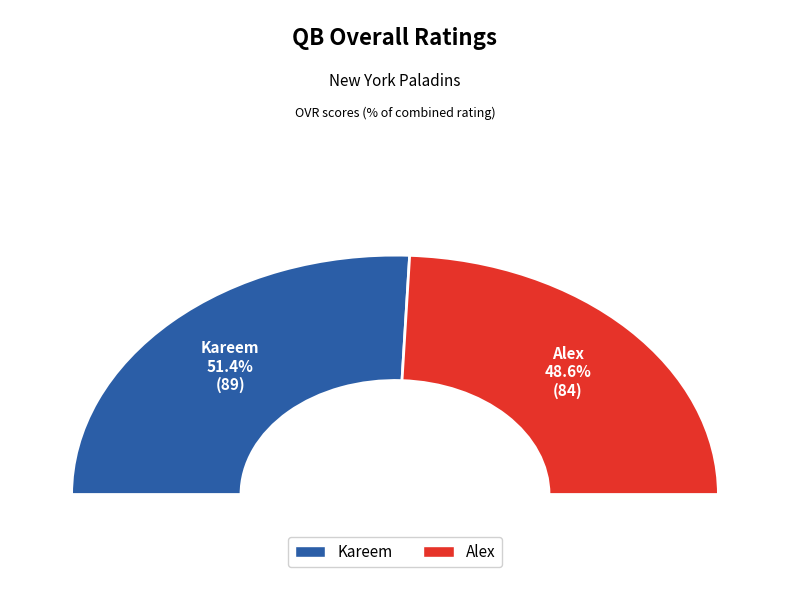

What is the change in value from Kareem to Alex?

-5